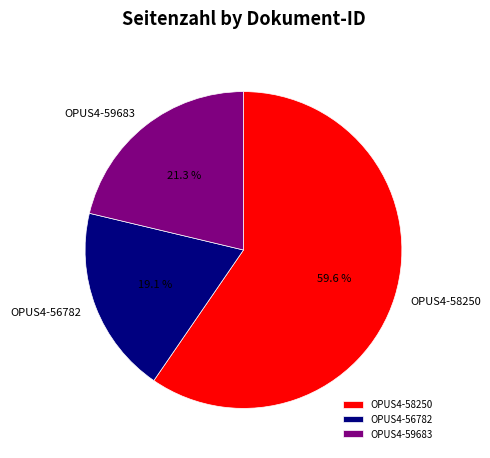

Which category has the smallest portion of the pie?

OPUS4-56782